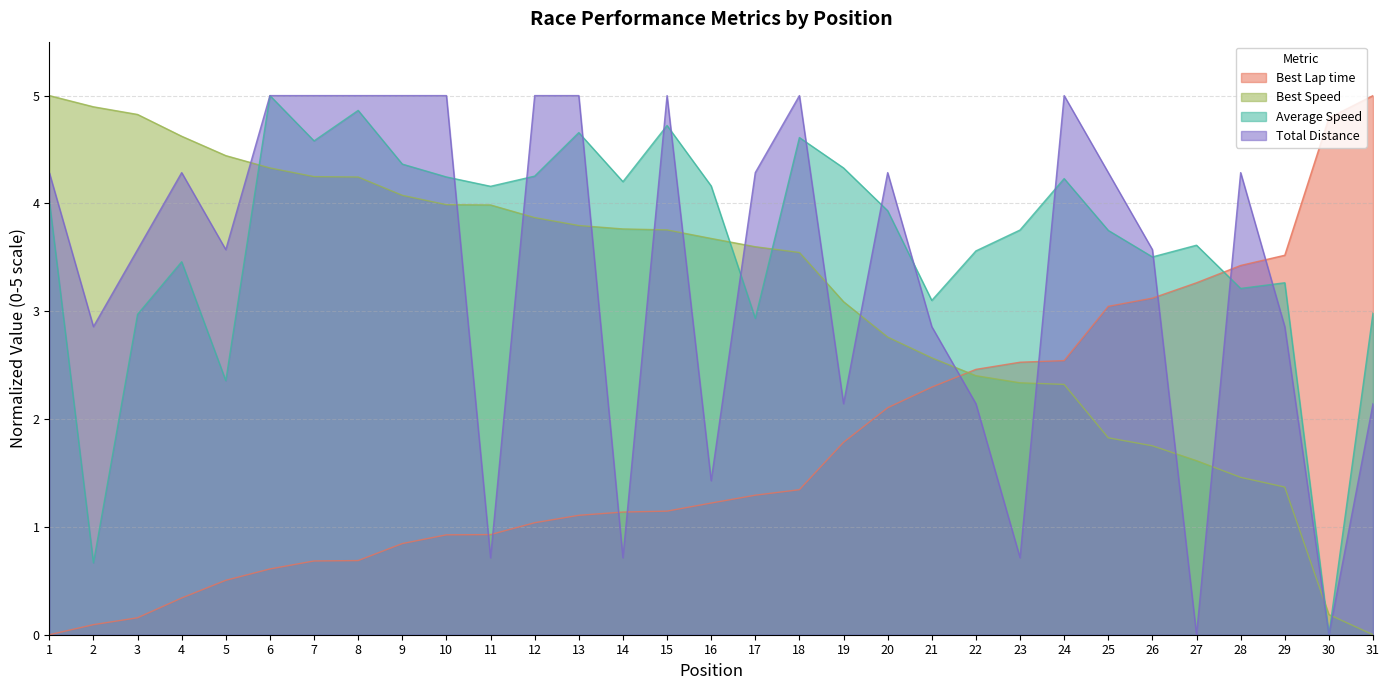

What is the difference between the second highest and minimum values in the Average Speed series?

4.9